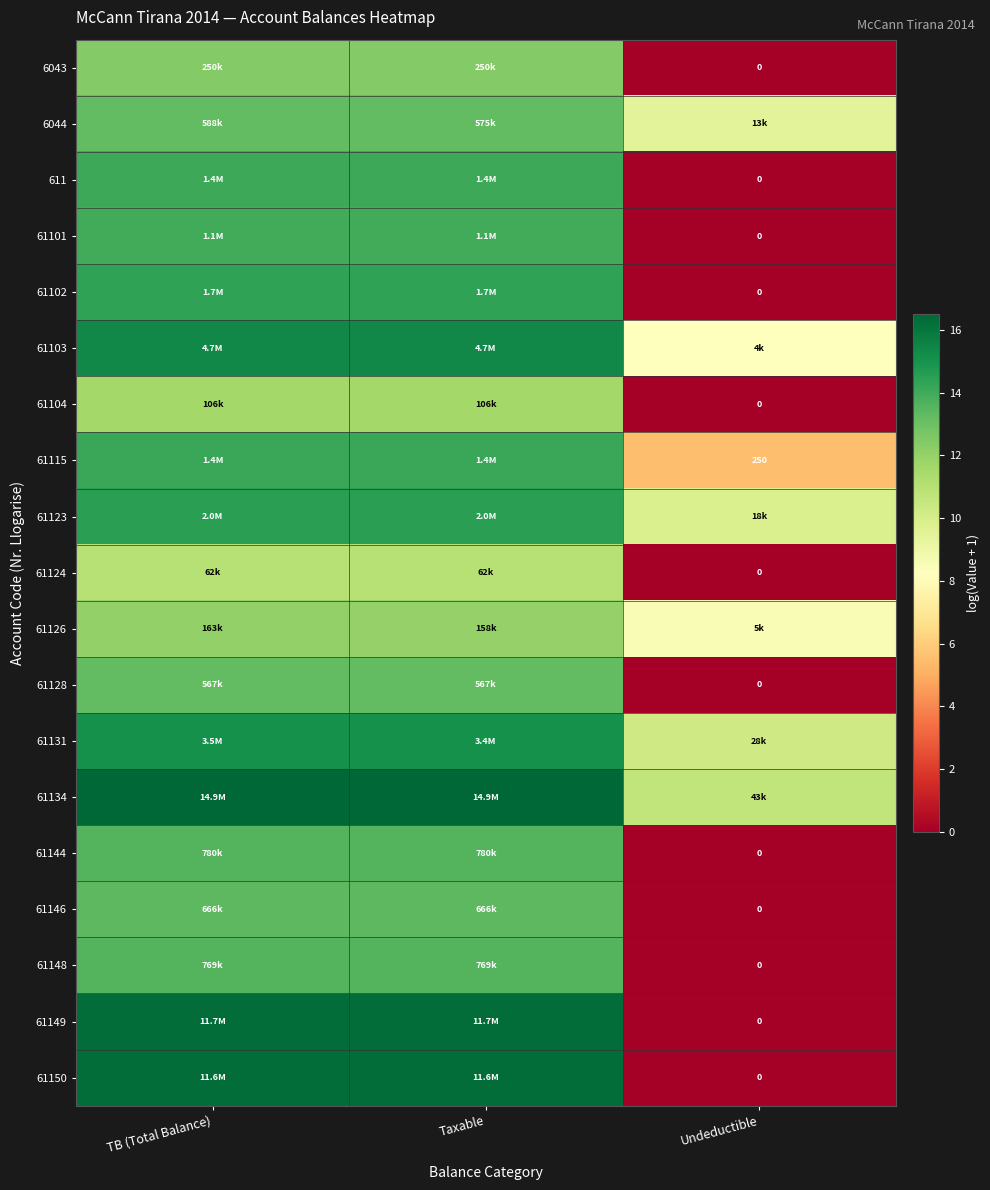

What value does the 6044 series have at TB (Total Balance)?

13.3